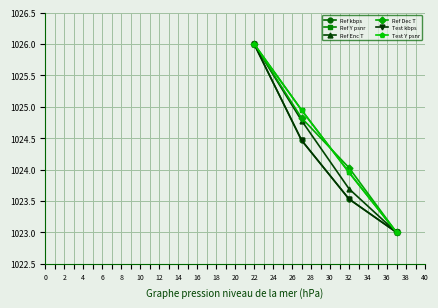

True or false: Test Y psnr has more than 0 points higher than both neighbors.

False